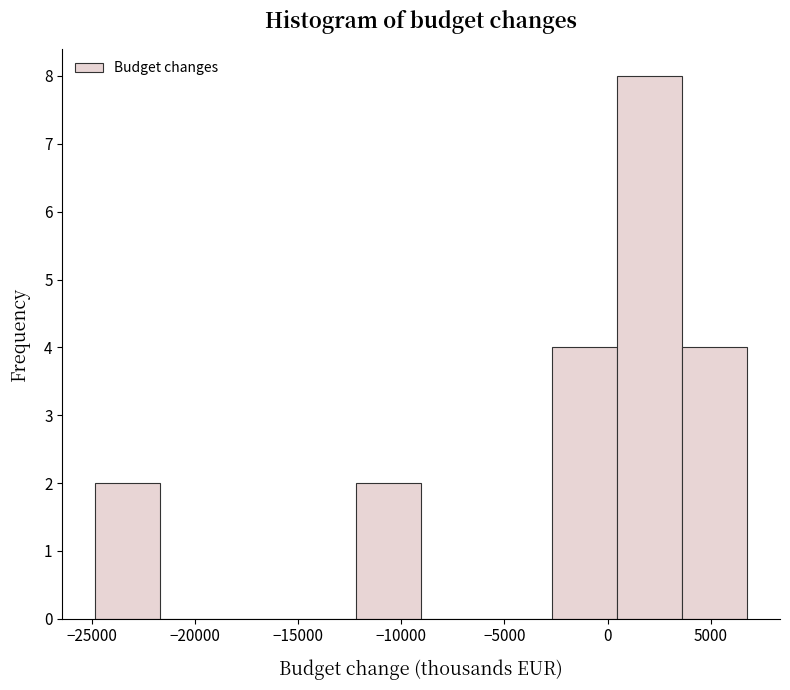

Which range on the x-axis has the tallest bar?

500 to 3500